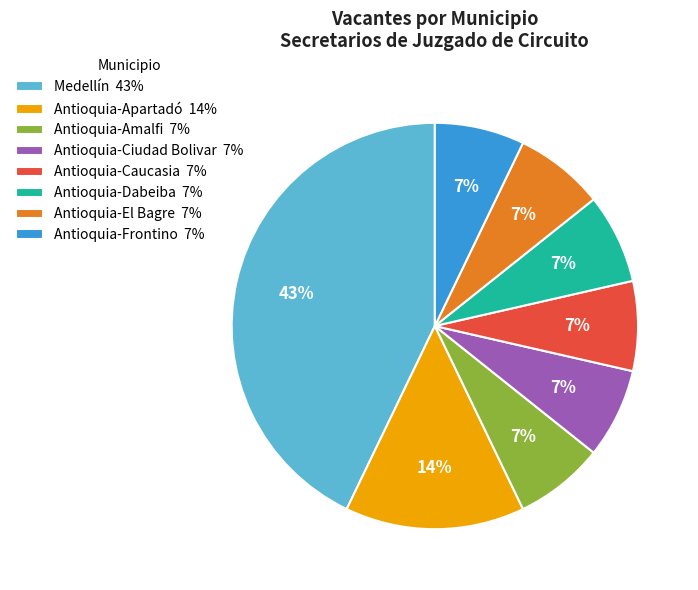

To the nearest percent, what is the combined percentage of Antioquia-Amalfi and Antioquia-Dabeiba?

14%